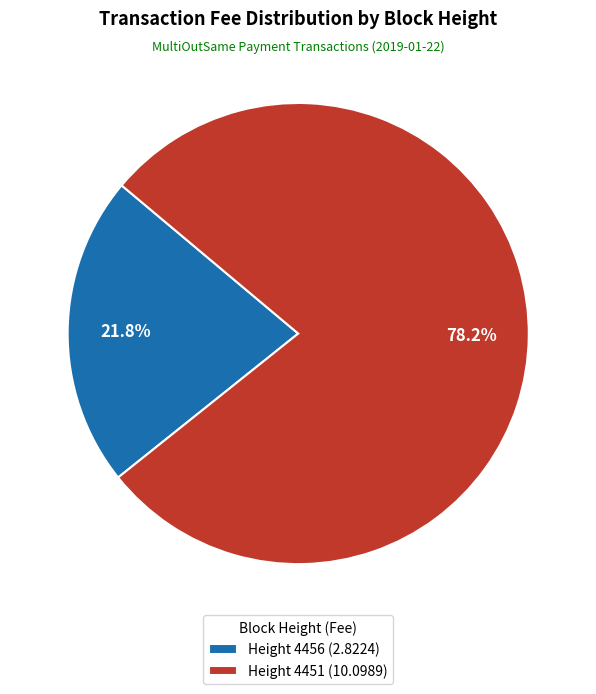

Rank the categories by value from highest to lowest.

Height 4451 (10.0989), Height 4456 (2.8224)